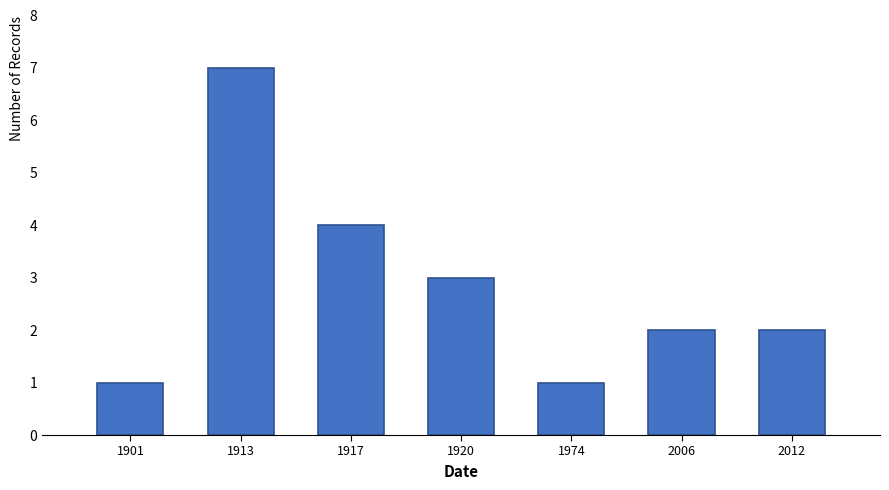

Reading right to left, transcribe all the data shown in this chart.

2012=2	2006=2	1974=1	1920=3	1917=4	1913=7	1901=1